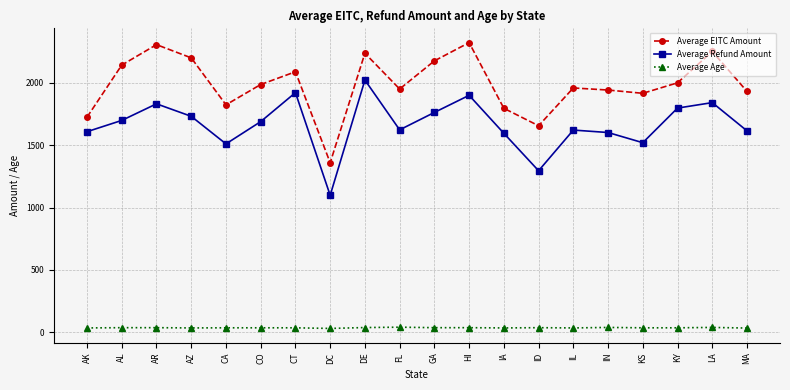

True or false: Average Age has more than 0 interior local peaks.

True